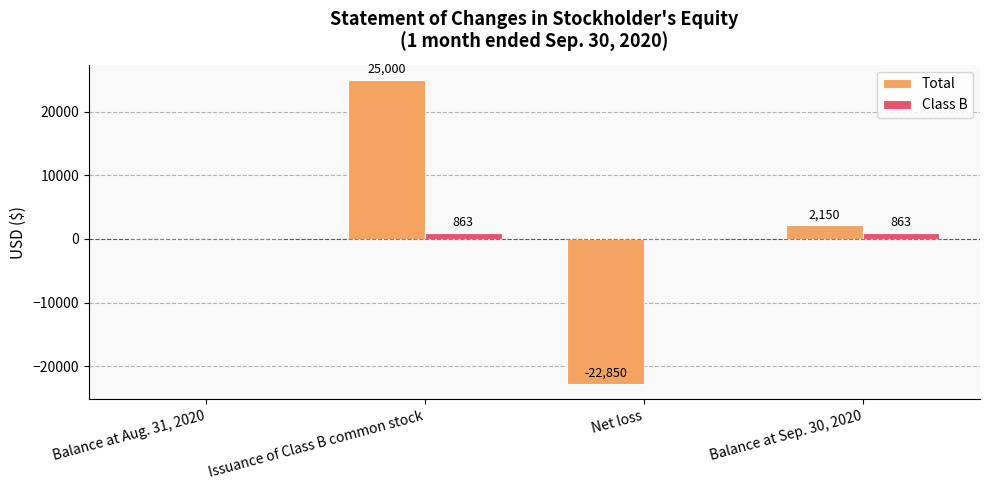

What is the total value across all series at Issuance of Class B common stock?

25863